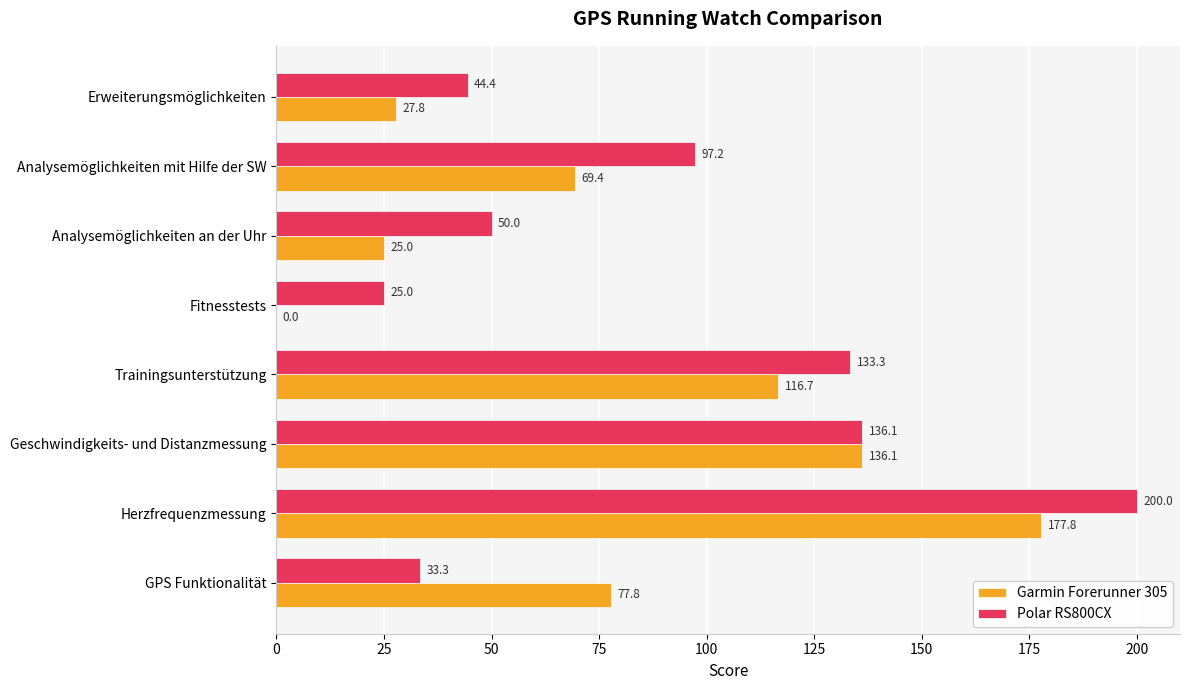

What is the sum of the Garmin Forerunner 305 values at Analysemöglichkeiten an der Uhr and Trainingsunterstützung?

141.7